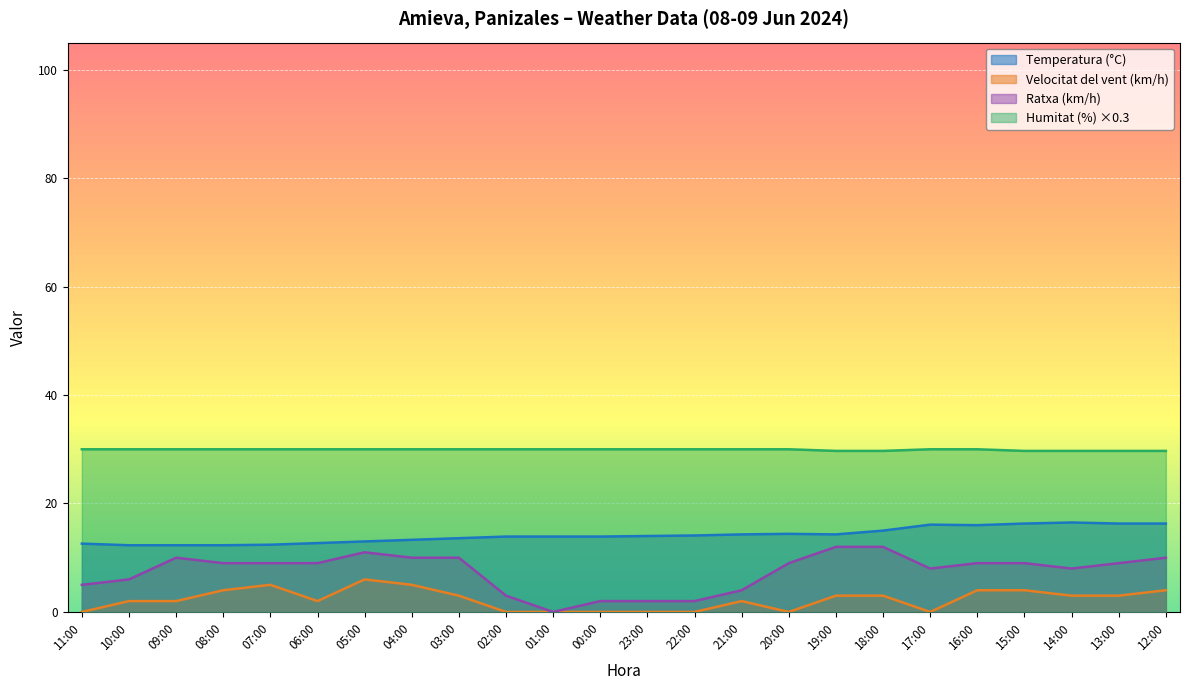

True or false: Temperatura (°C) and Ratxa (km/h) cross at least once.

False